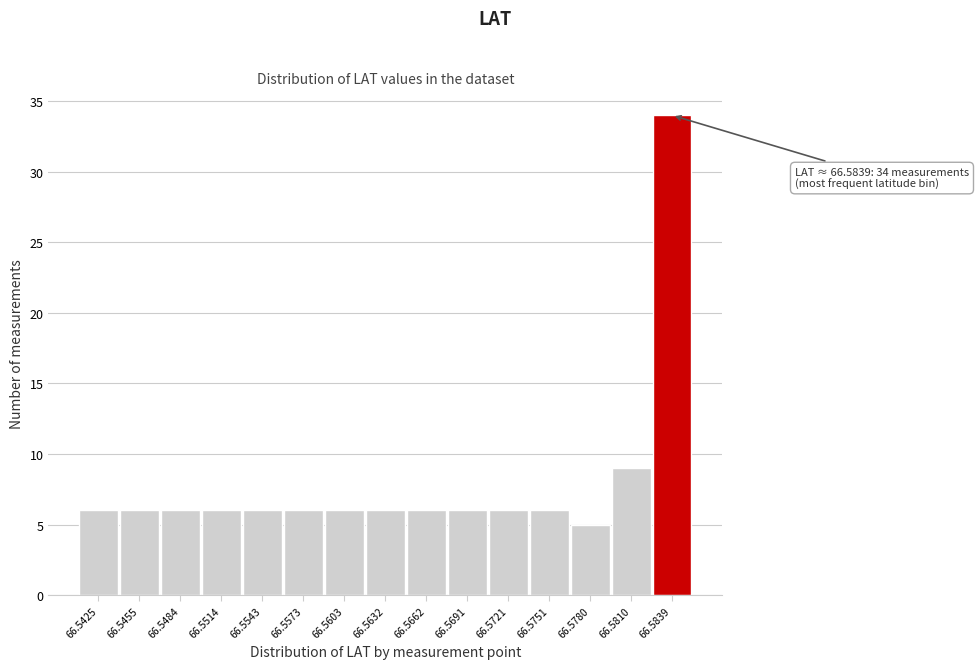

Reading left to right, list all the values displayed in this chart.

66.5425=6	66.5455=6	66.5484=6	66.5514=6	66.5543=6	66.5573=6	66.5603=6	66.5632=6	66.5662=6	66.5691=6	66.5721=6	66.5751=6	66.5780=5	66.5810=9	66.5839=34